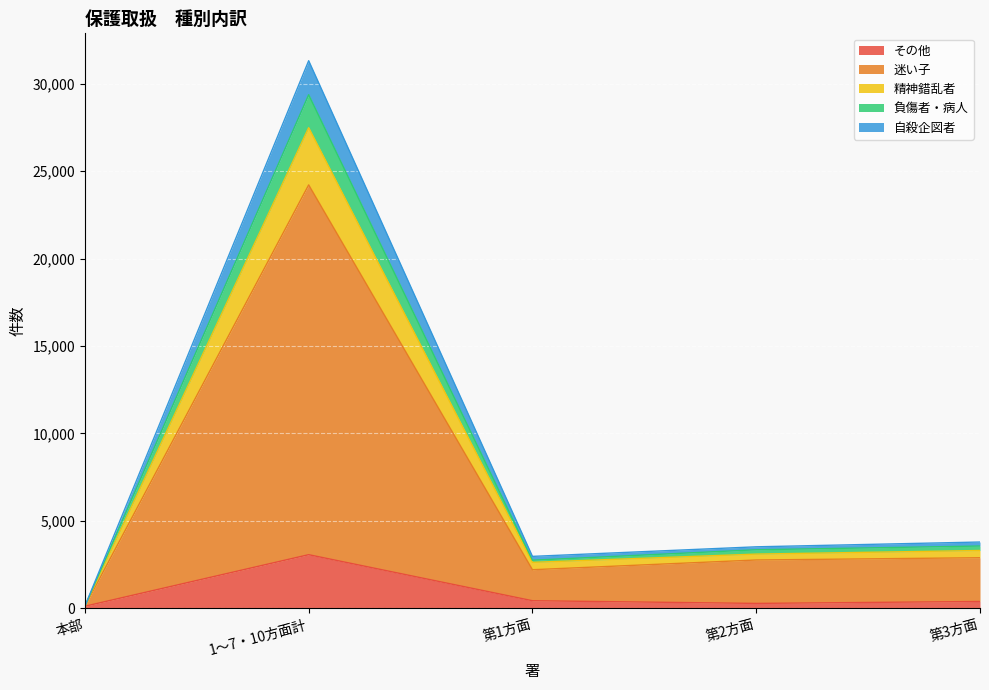

True or false: 迷い子 and 自殺企図者 intersect in this chart.

False